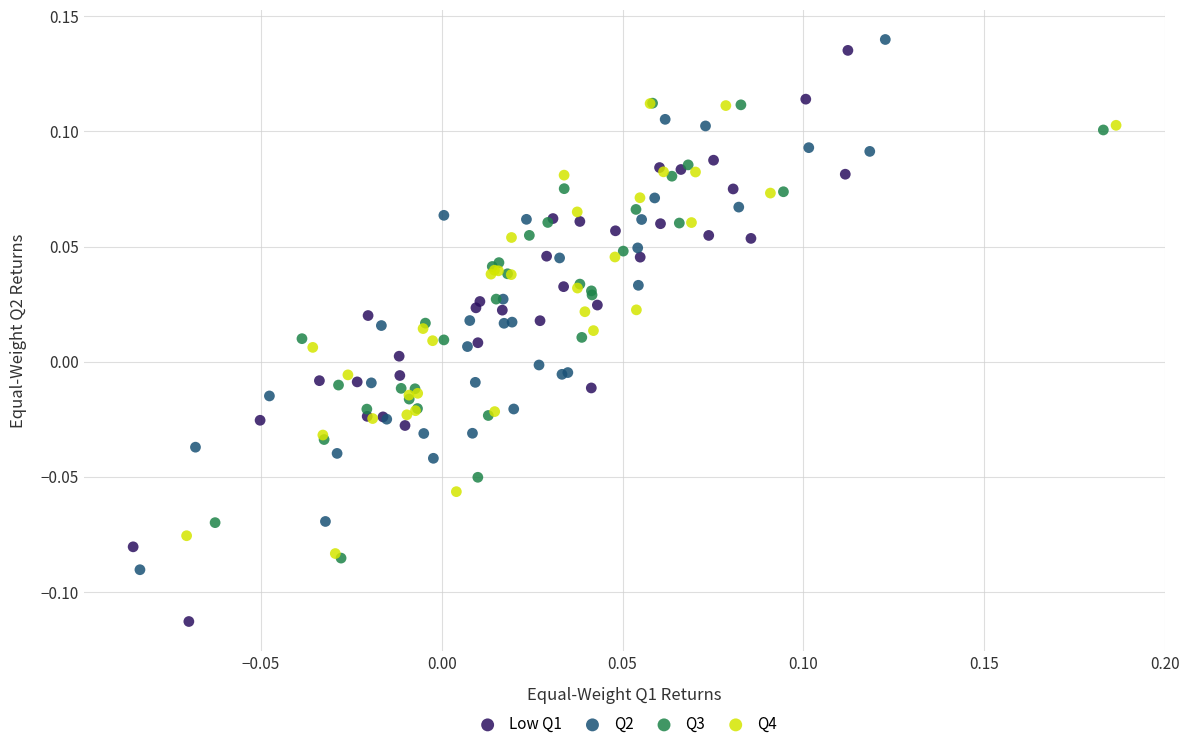

Which series has the largest Y range (max minus min)?

Low Q1